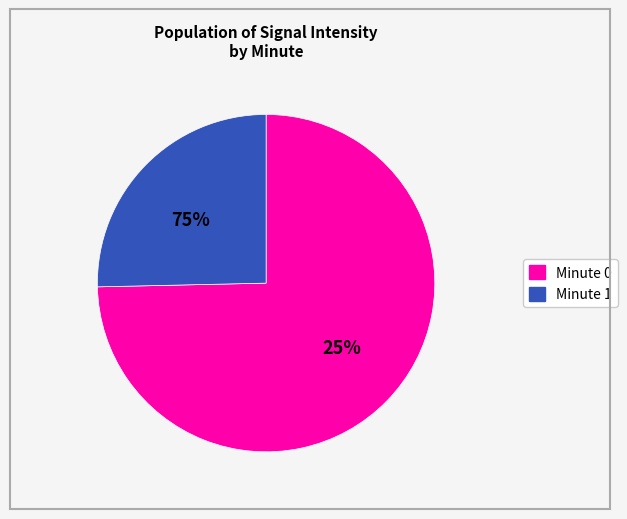

Is the sum of 22 and 24 greater than half?

No